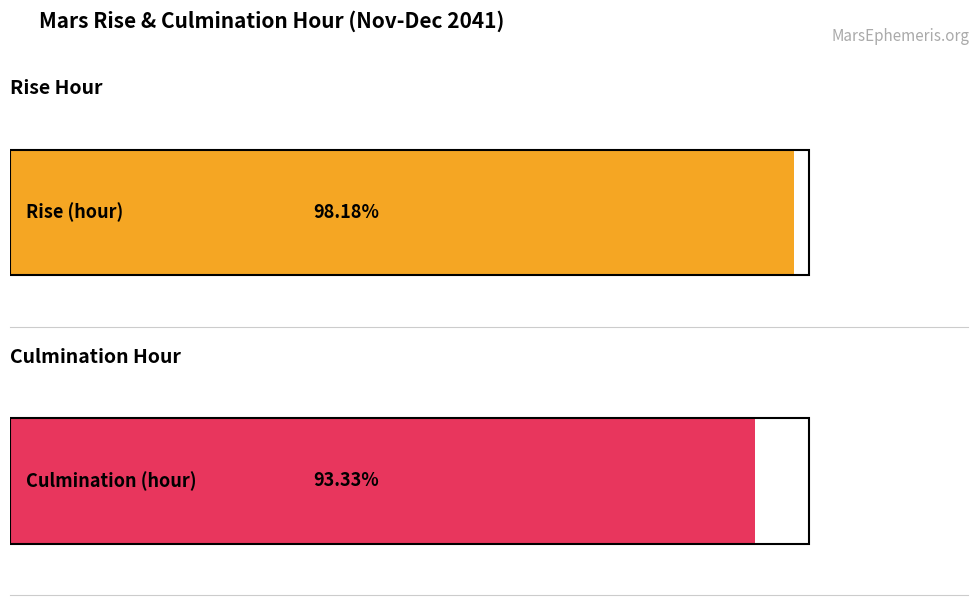

The Culmination (hour) series shows 8 at Nov 27. True or false?

False